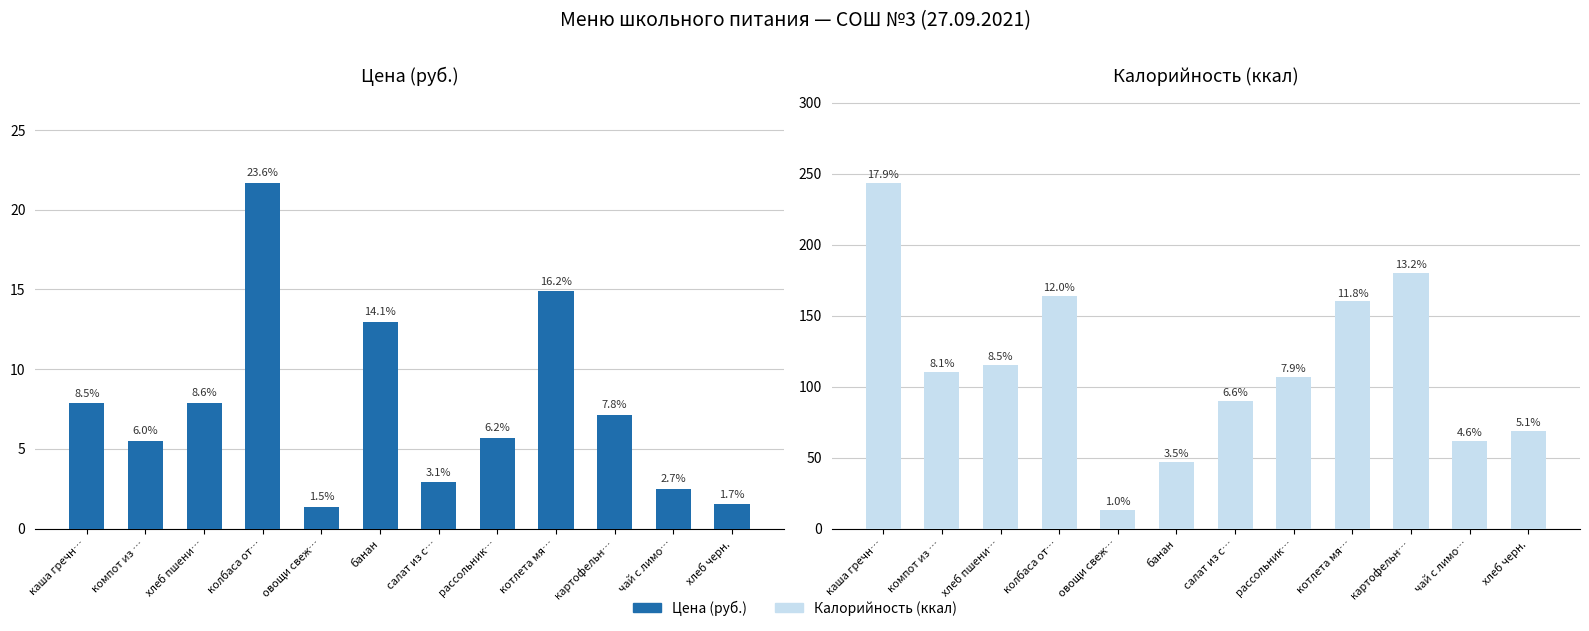

At which label is Цена closest to 11?

банан